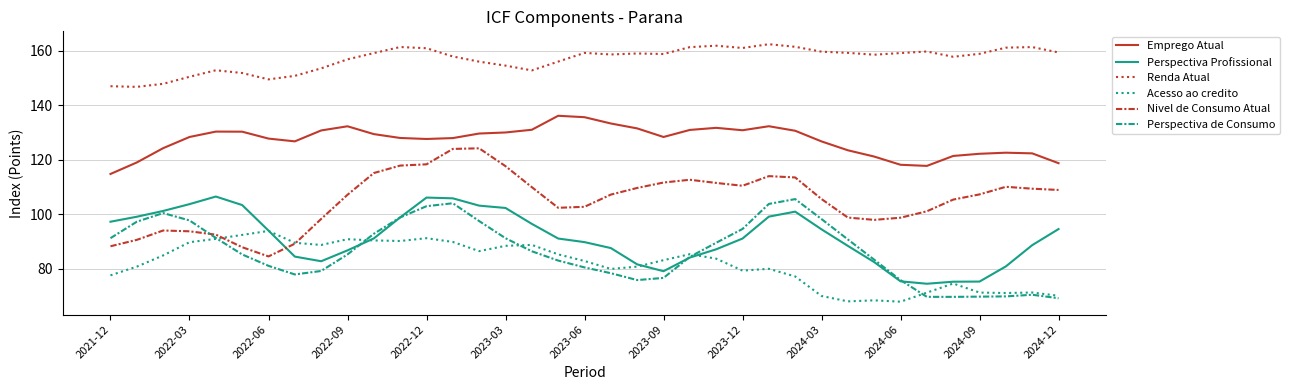

True or false: Renda Atual and Perspectiva Profissional intersect in this chart.

False